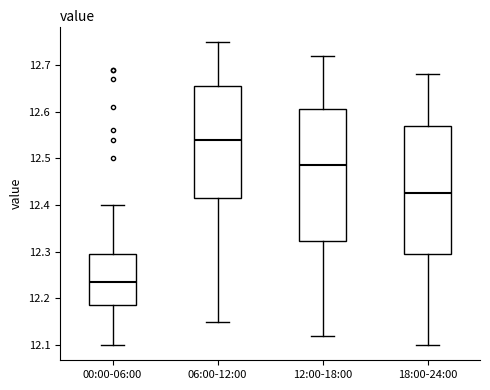

Reading left to right, transcribe this box plot: for each box, give where its median line is, the range the box spans, and where its two whiskers end, as read against the y-axis. The values are not printed on the chart, so give them approximately, as read against the axis.

00:00-06:00: median 12.24, box 12.19 to 12.30, whiskers 12.10 to 12.40
06:00-12:00: median 12.54, box 12.42 to 12.66, whiskers 12.15 to 12.75
12:00-18:00: median 12.49, box 12.32 to 12.61, whiskers 12.12 to 12.72
18:00-24:00: median 12.43, box 12.30 to 12.57, whiskers 12.10 to 12.68